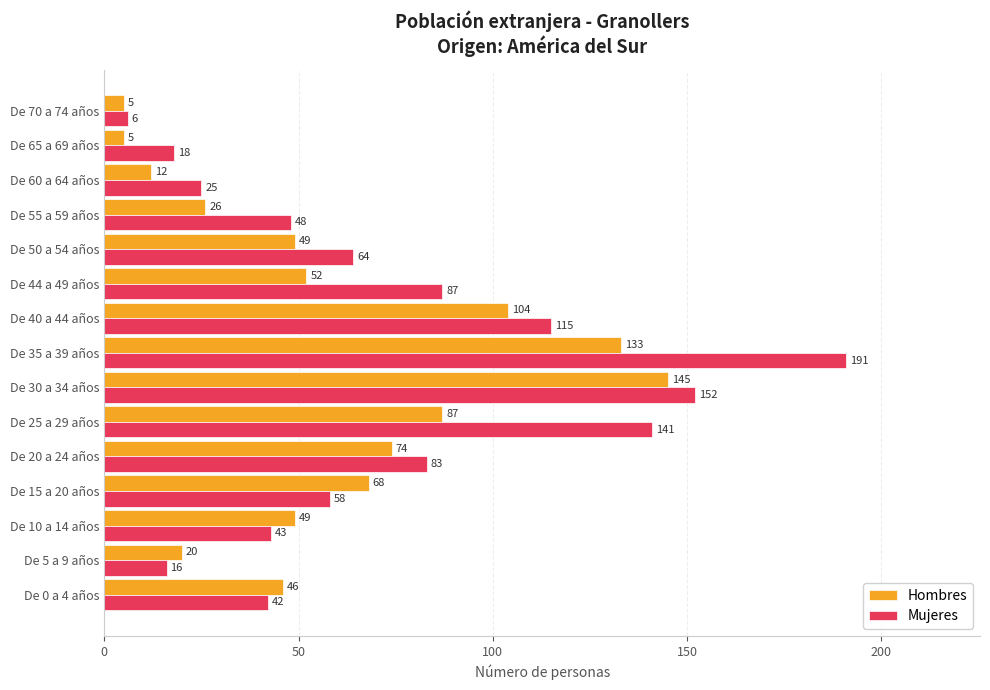

Which category has the lowest value in the Mujeres series?

De 70 a 74 años